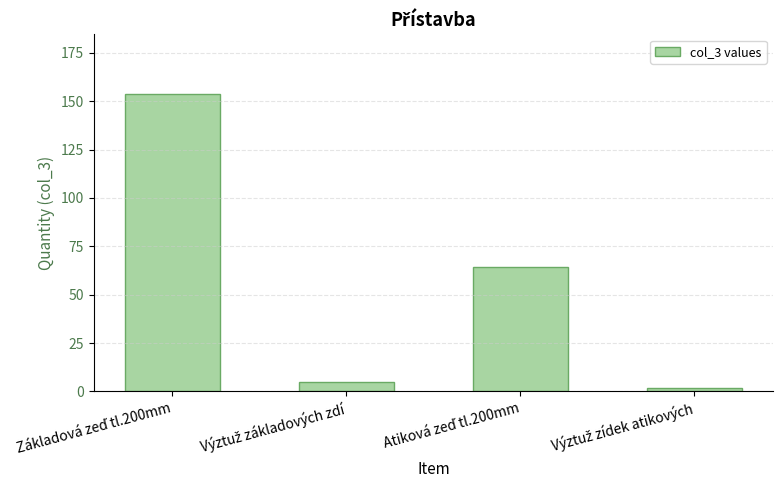

What is the value of the 2nd bar from the left?

4.6